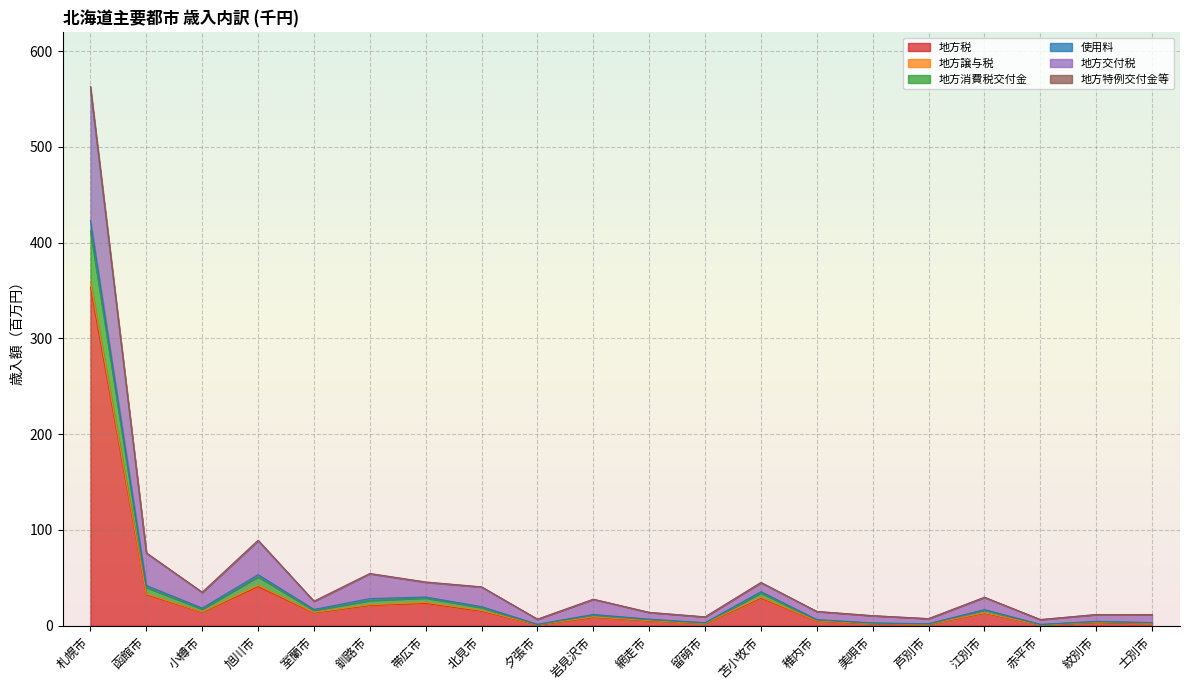

What is the difference between the highest and lowest values at 美唄市?

8.5